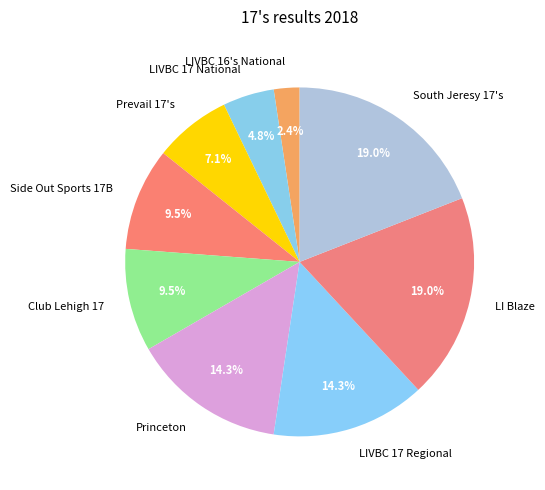

How many segments does this pie chart have?

9